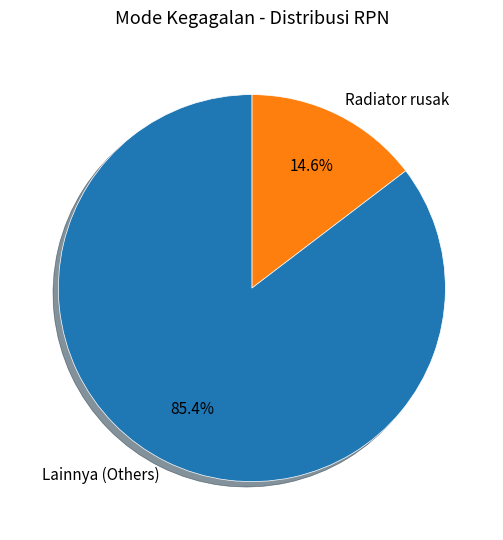

Which slice is the largest?

Lainnya (Others)